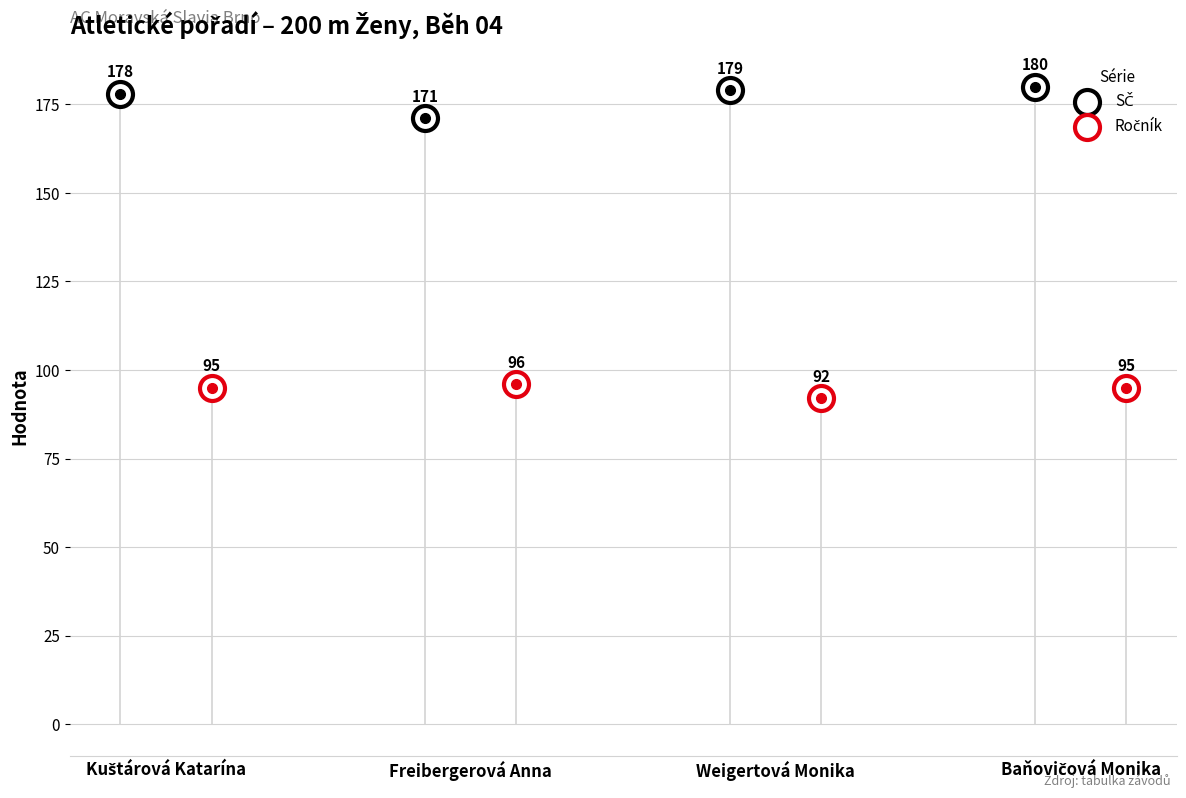

Which series has the widest spread of Y values?

SČ